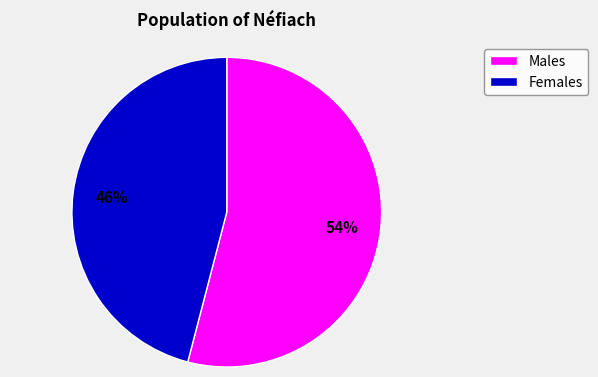

To the nearest percent, what is the average slice percentage?

50%